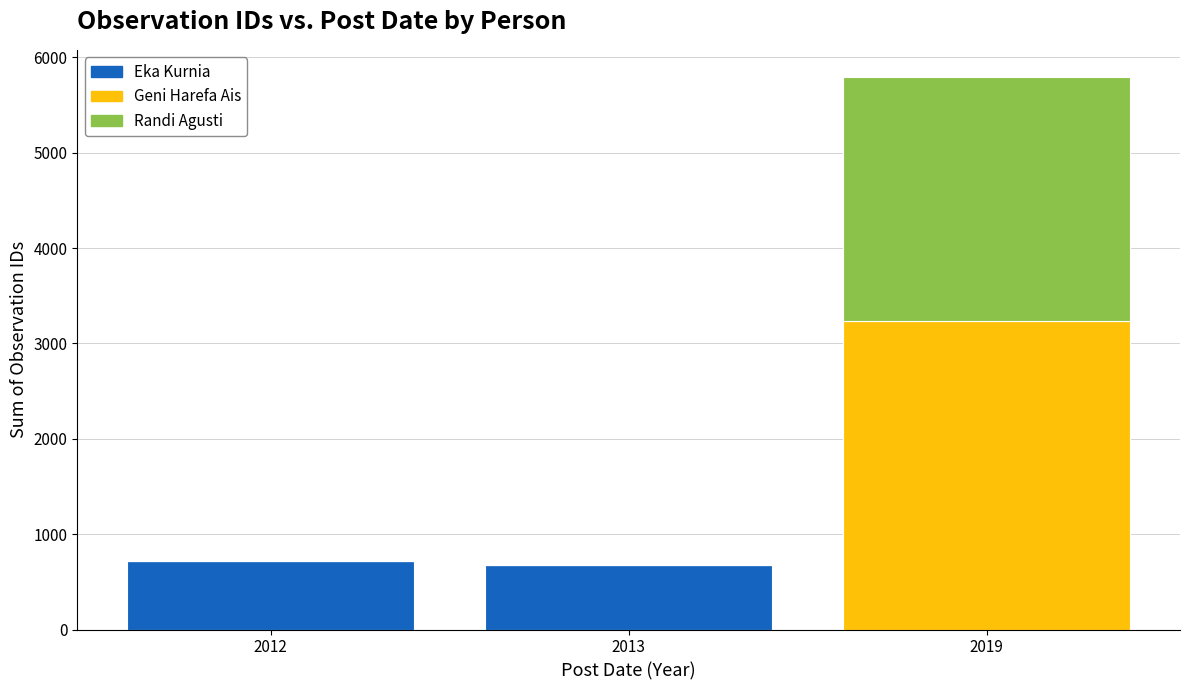

What is the sum of all Eka Kurnia values?

1396